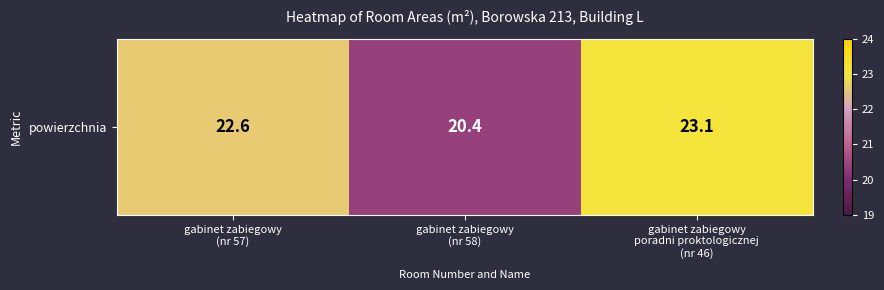

What is the sum of all values?

66.1